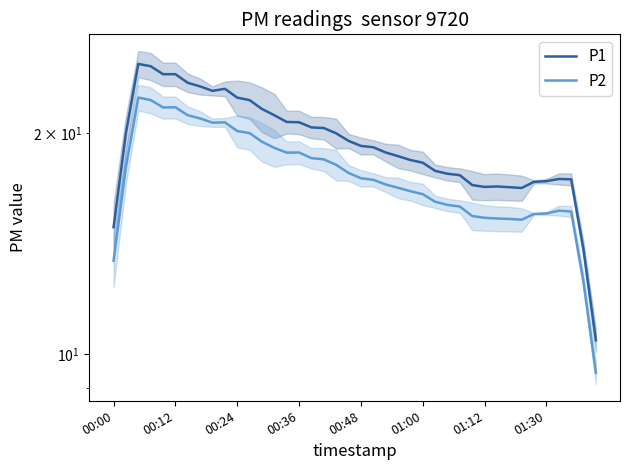

What is the label of the 9th point from the right?

31